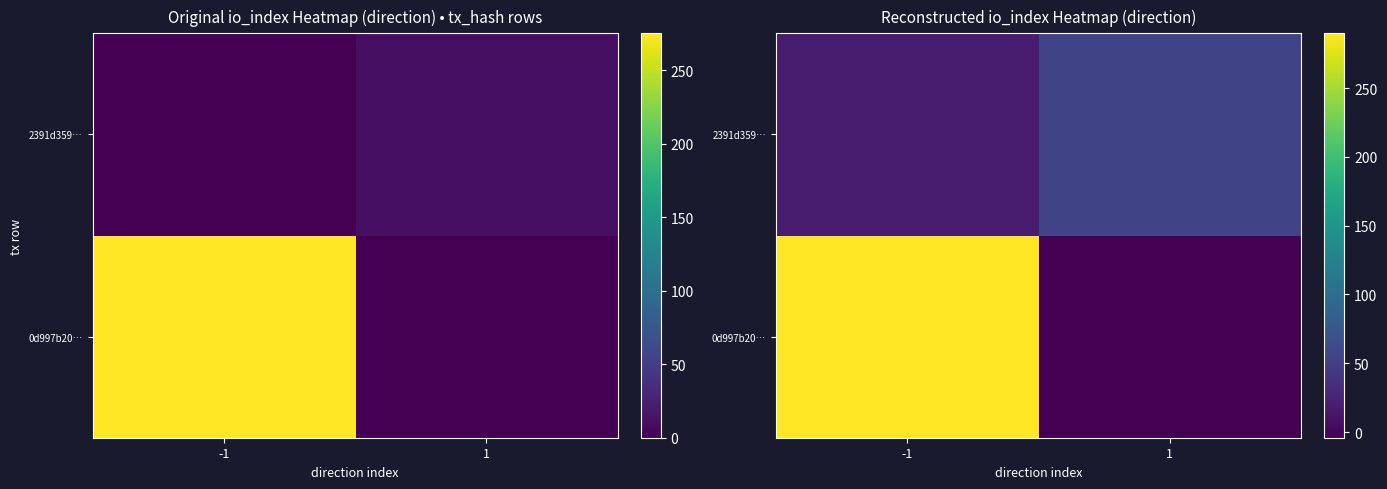

Is the value of 0d997b20… at 1 greater than the value of 2391d359… at -1?

No